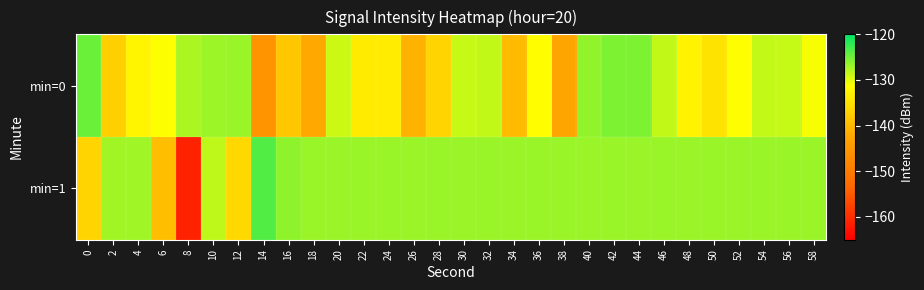

Reading right to left, list all the values displayed in this chart.

min=0: 58=-131.0	56=-128.8	54=-128.6	52=-131.3	50=-134.8	48=-132.7	46=-128.5	44=-125.6	42=-125.6	40=-126.4	38=-142.6	36=-131.5	34=-139.8	32=-128.6	30=-128.8	28=-136.7	26=-140.8	24=-133.6	22=-133.7	20=-129.0	18=-142.1	16=-138.3	14=-145.8	12=-126.8	10=-126.9	8=-127.6	6=-131.2	4=-132.5	2=-137.1	0=-124.8
min=1: 58=-126.8	56=-126.8	54=-126.8	52=-126.8	50=-126.8	48=-126.8	46=-126.8	44=-126.8	42=-126.8	40=-126.8	38=-126.8	36=-126.8	34=-126.8	32=-126.8	30=-126.8	28=-126.8	26=-126.8	24=-126.8	22=-126.8	20=-126.8	18=-126.8	16=-126.4	14=-123.7	12=-136.2	10=-128.4	8=-161.2	6=-139.3	4=-127.1	2=-127.2	0=-136.6